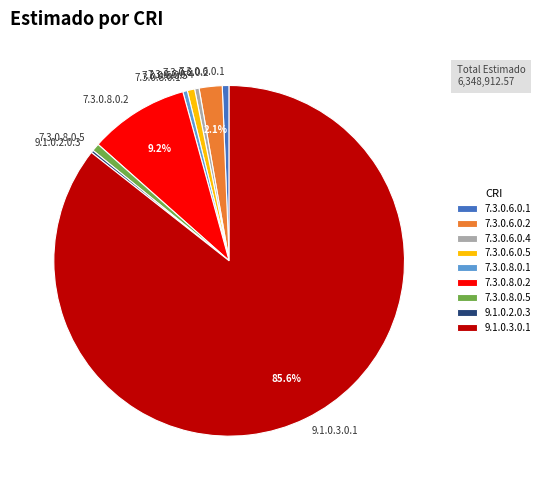

Approximately how many times larger is the value at 9.1.0.3.0.1 compared to 7.3.0.6.0.4?

208.5